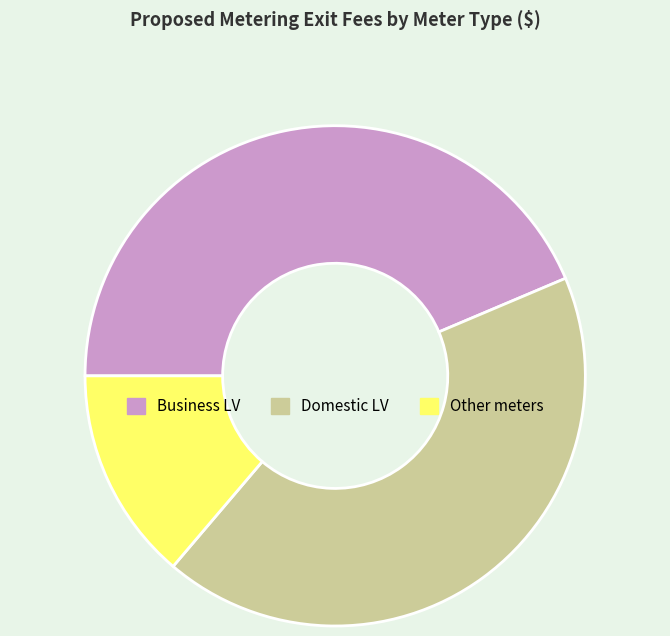

Is it true that Domestic LV is 43% of the pie?

True